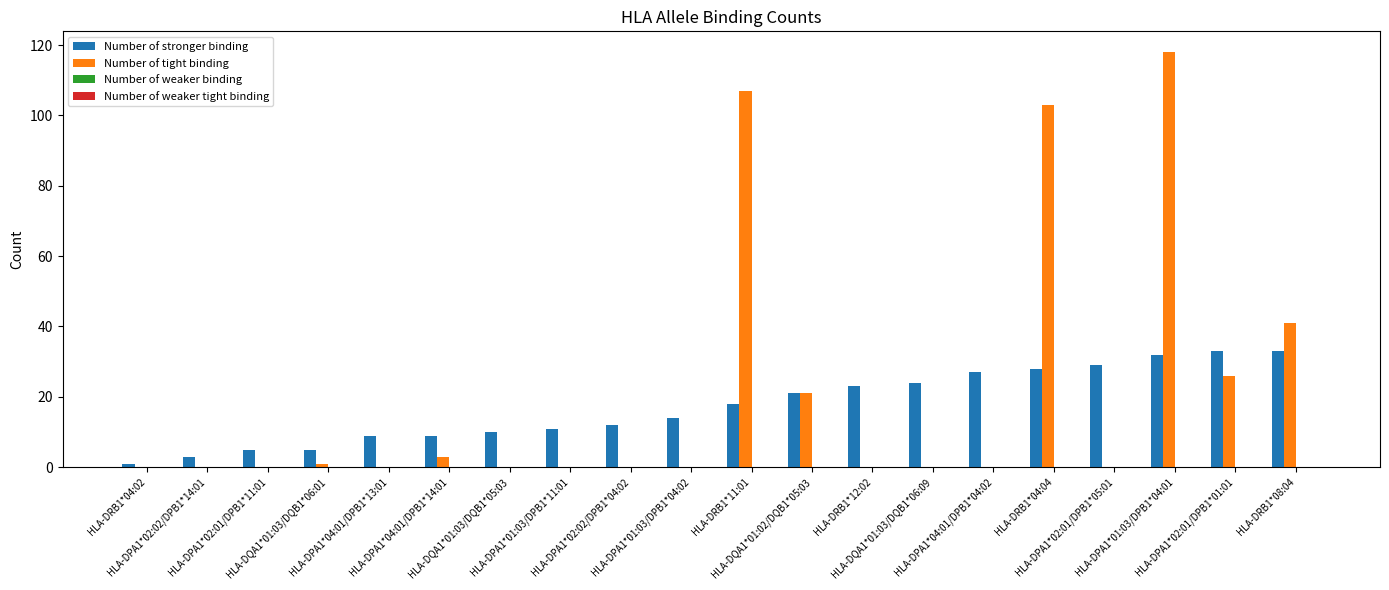

What is the maximum value shown in the chart?

118